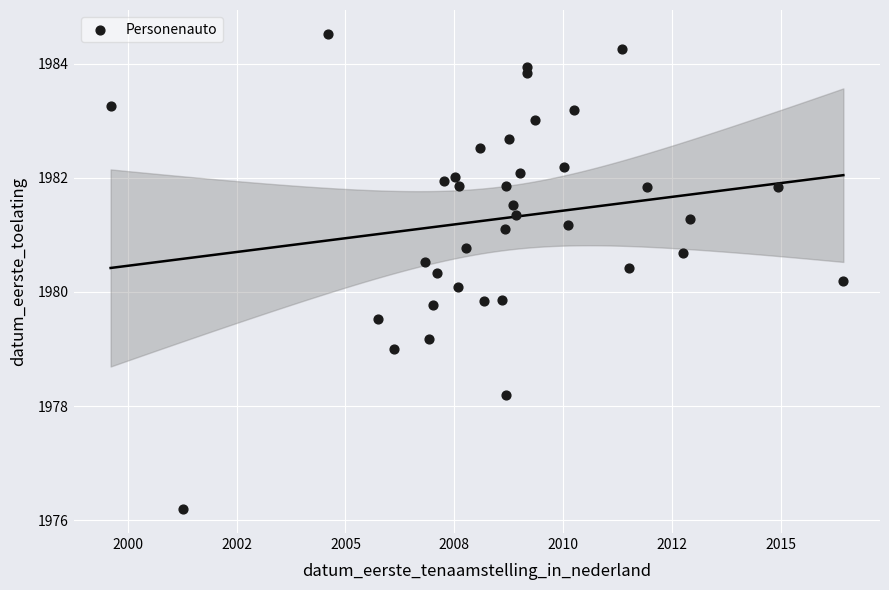

What is the range of Y values (max minus min)?

8.3